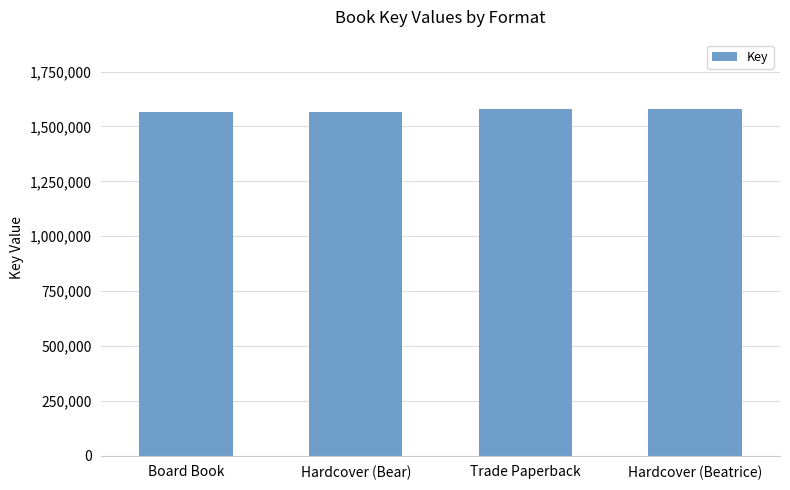

What is the value of the 3rd bar from the left?

1579293